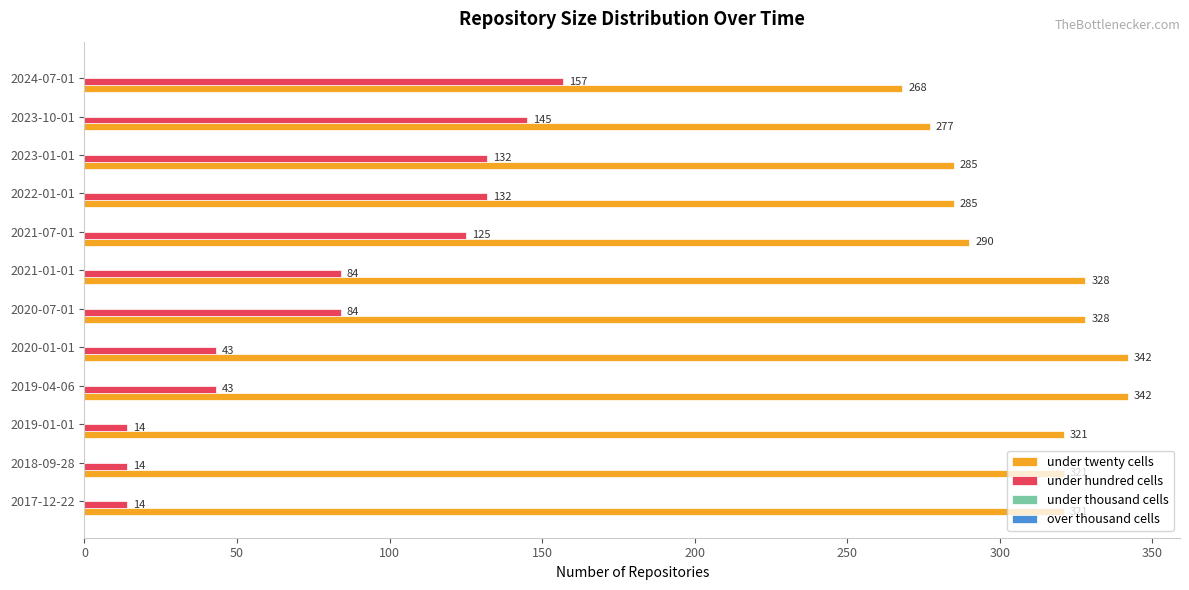

The value of under hundred cells at 2024-07-01 is 157. True or false?

True